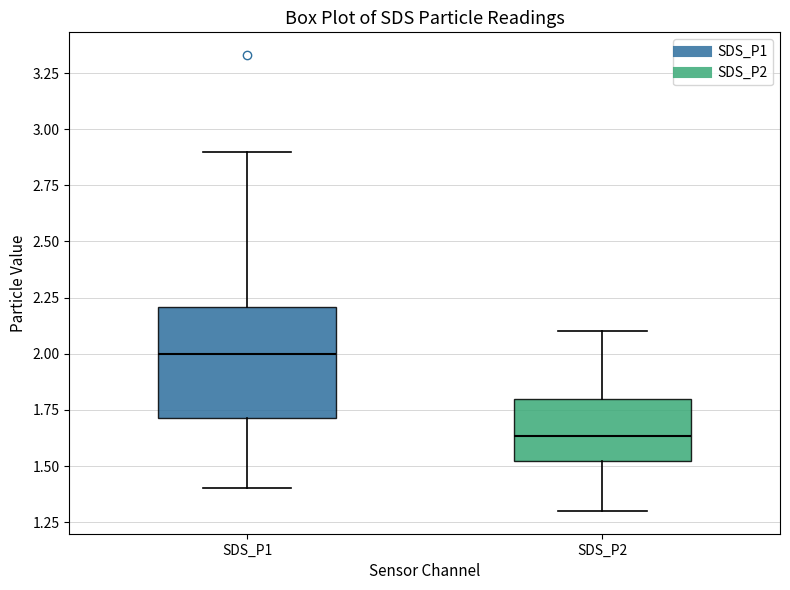

Which box's median line is the lowest?

SDS_P2